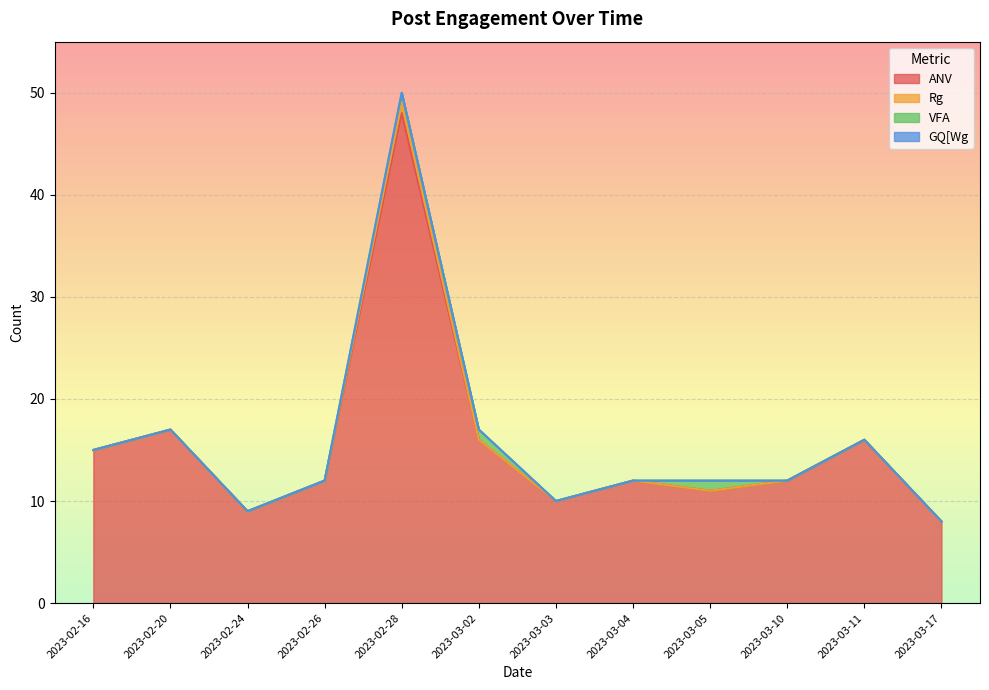

Where is the first local maximum for Rg?

2023-02-28